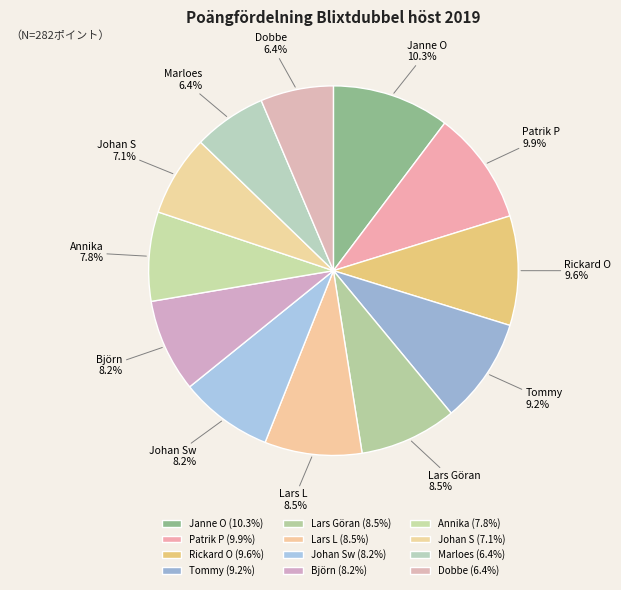

To the nearest percent, what is the difference between the largest and smallest slice percentages?

4%